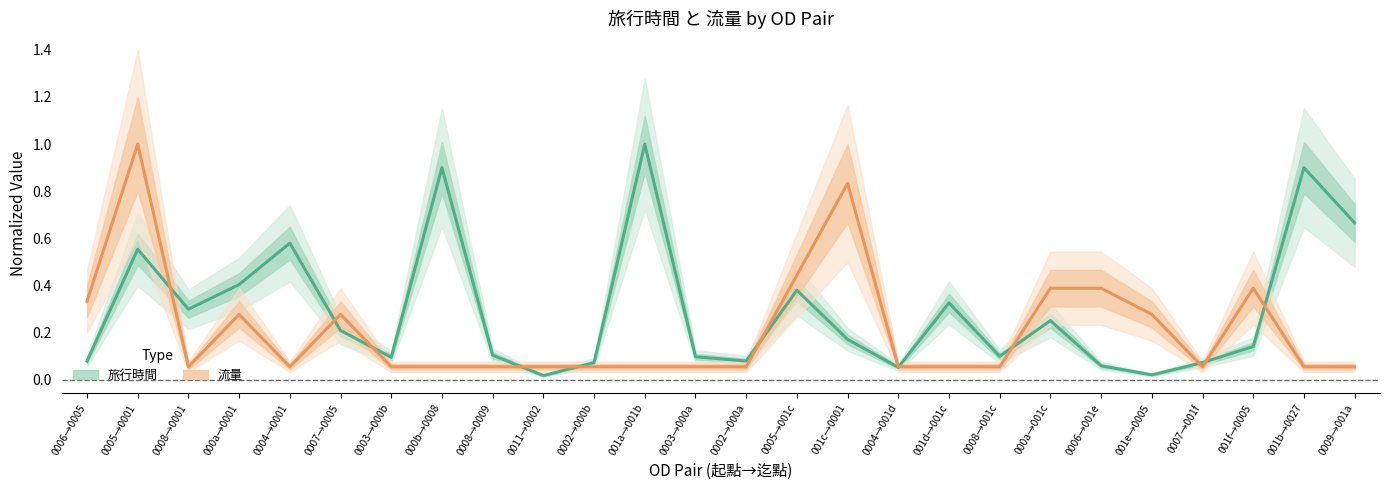

At how many categories does at least one series exceed 0?

26